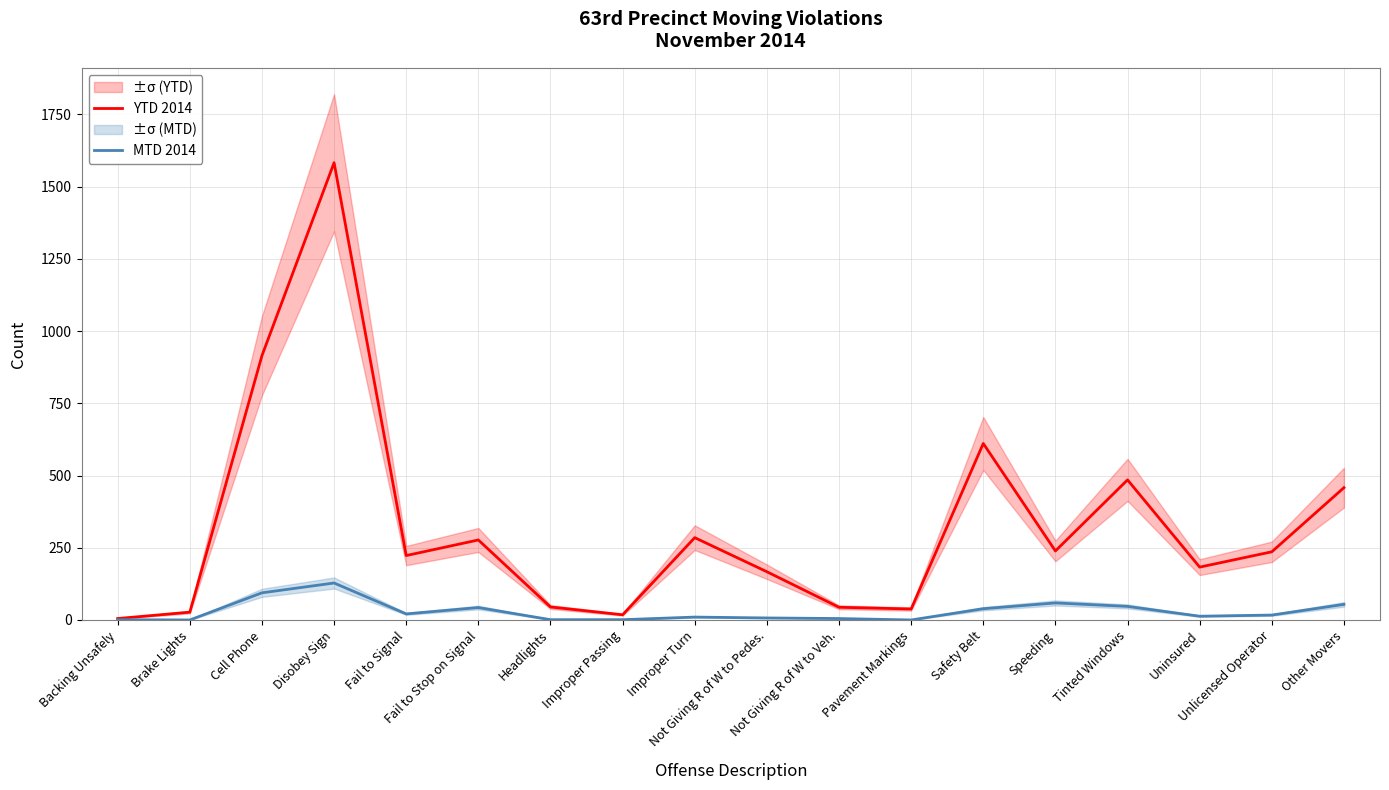

How many data points in MTD 2014 are less than 17?

9